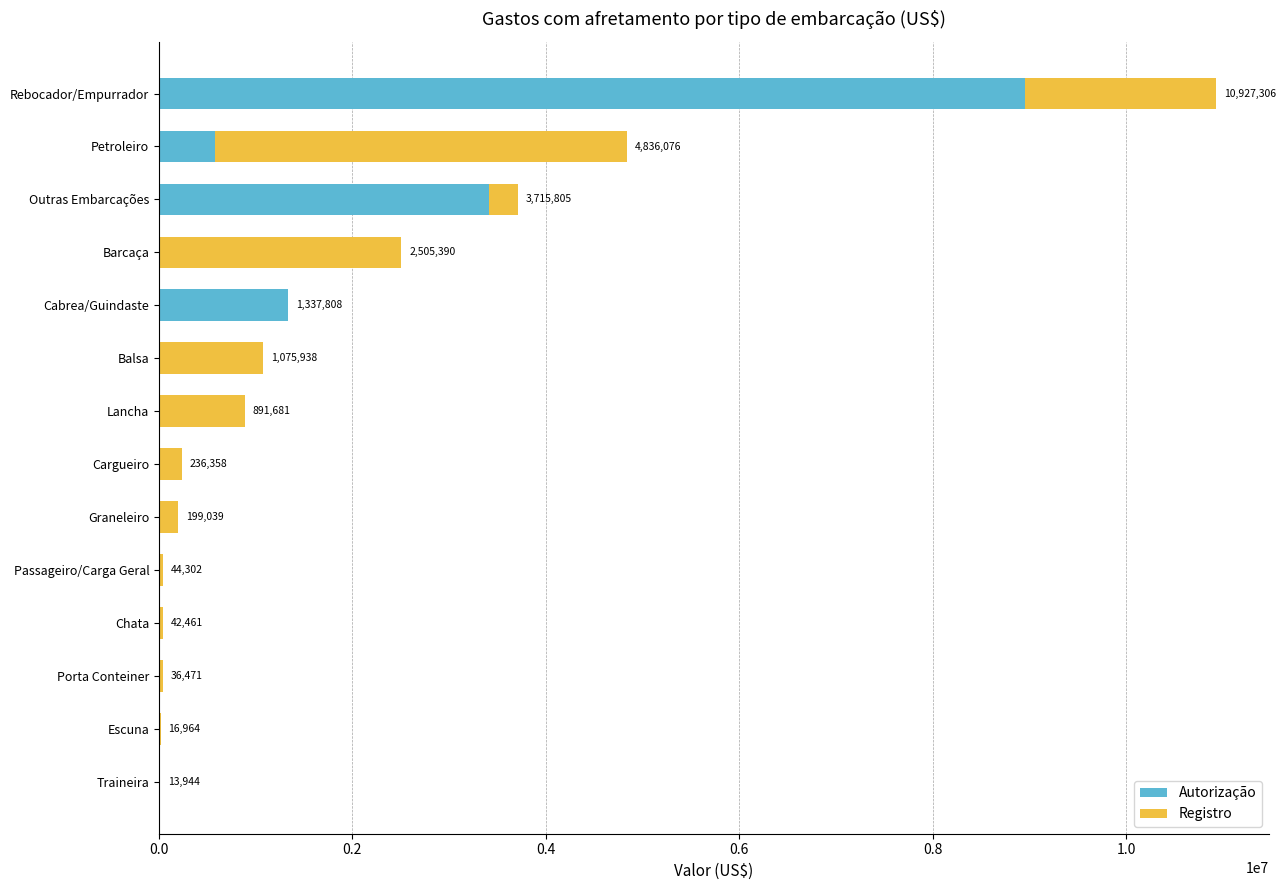

What are all the series names shown in the legend?

Autorização, Registro